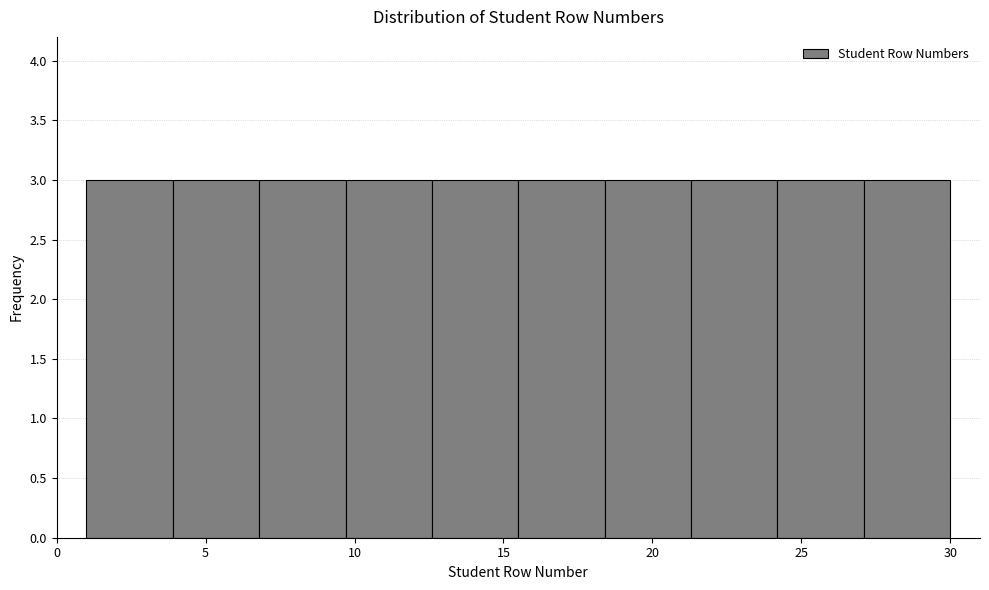

Reading left to right, list every bar in this chart as the range it spans on the x-axis followed by its height. Neither the bar edges nor the heights are printed on the chart, so give them approximately, as read against the axes.

1.0 to 3.9: 3
3.9 to 6.8: 3
6.8 to 9.7: 3
9.7 to 12.6: 3
12.6 to 15.5: 3
15.5 to 18.4: 3
18.4 to 21.3: 3
21.3 to 24.2: 3
24.2 to 27.1: 3
27.1 to 30.0: 3